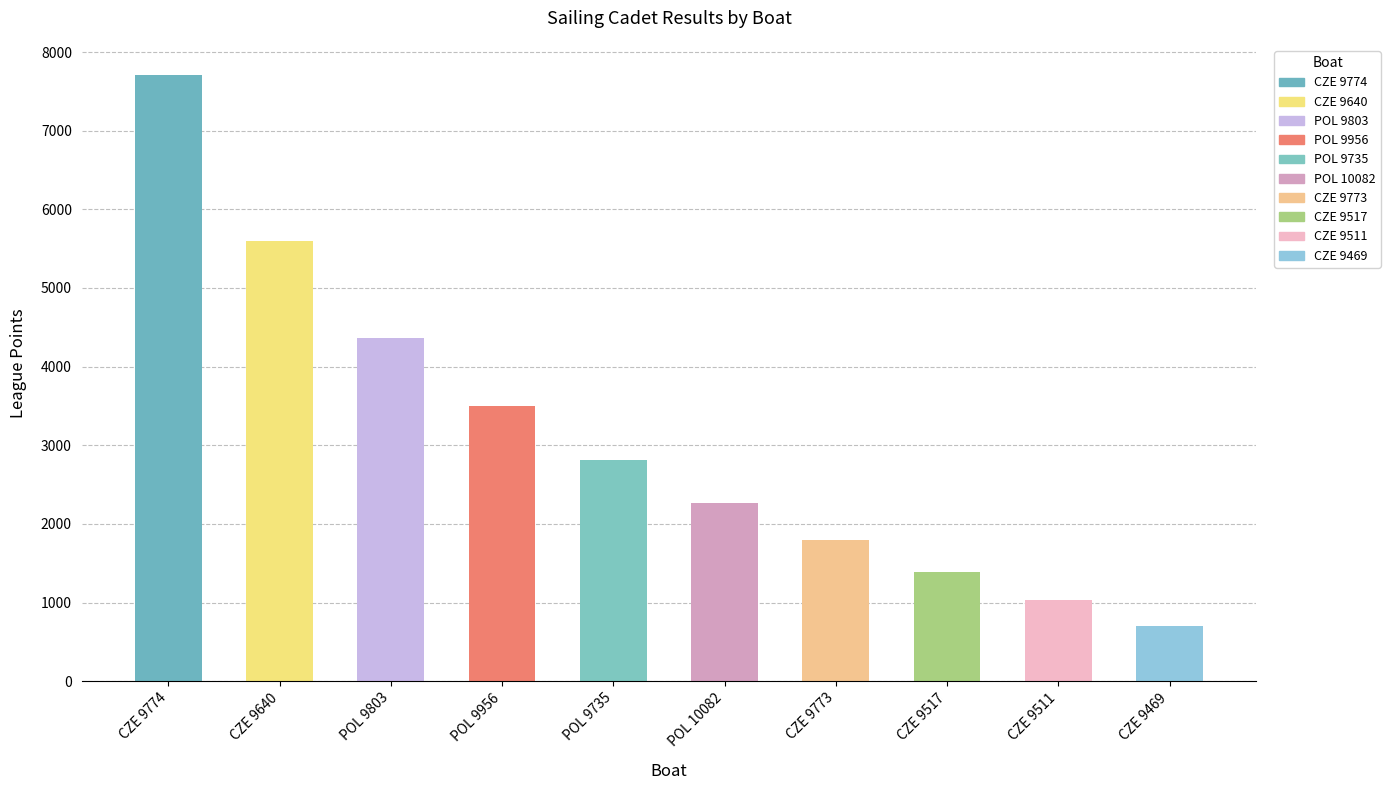

Reading left to right, transcribe all the data shown in this chart.

7707	5600	4367	3493	2814	2260	1791	1385	1027	707